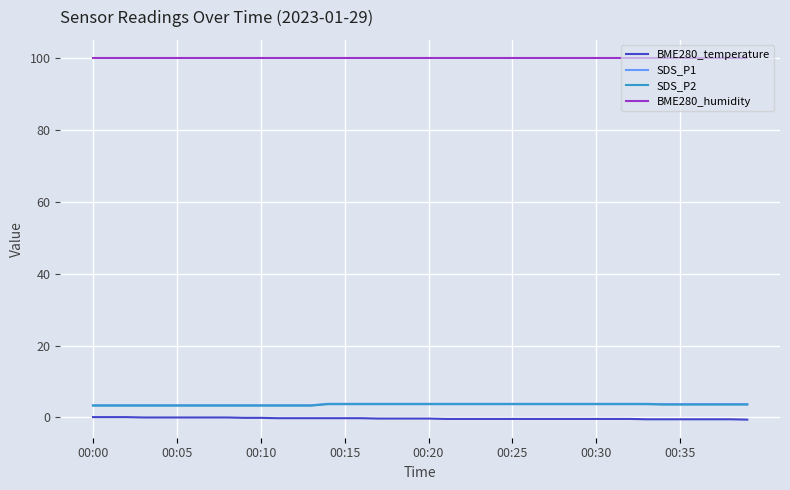

Which series has the largest total across all categories?

BME280_humidity